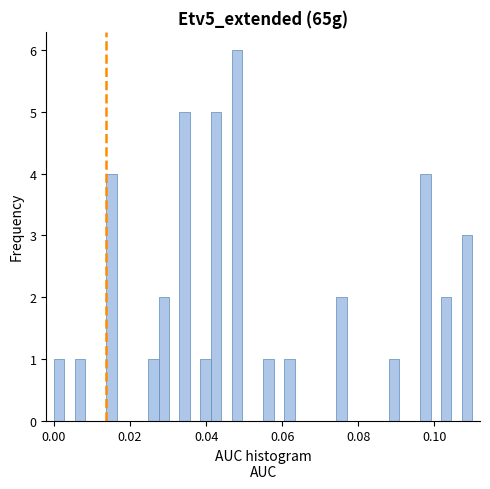

Around what value on the x-axis is the tallest bar? Give the approximate position of its centre, as read against the axis.

0.048